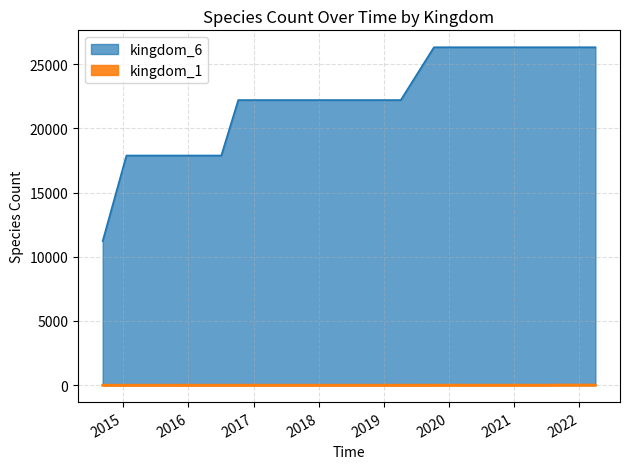

What is the spread (max minus min) of values at 2016-07-04?

17889